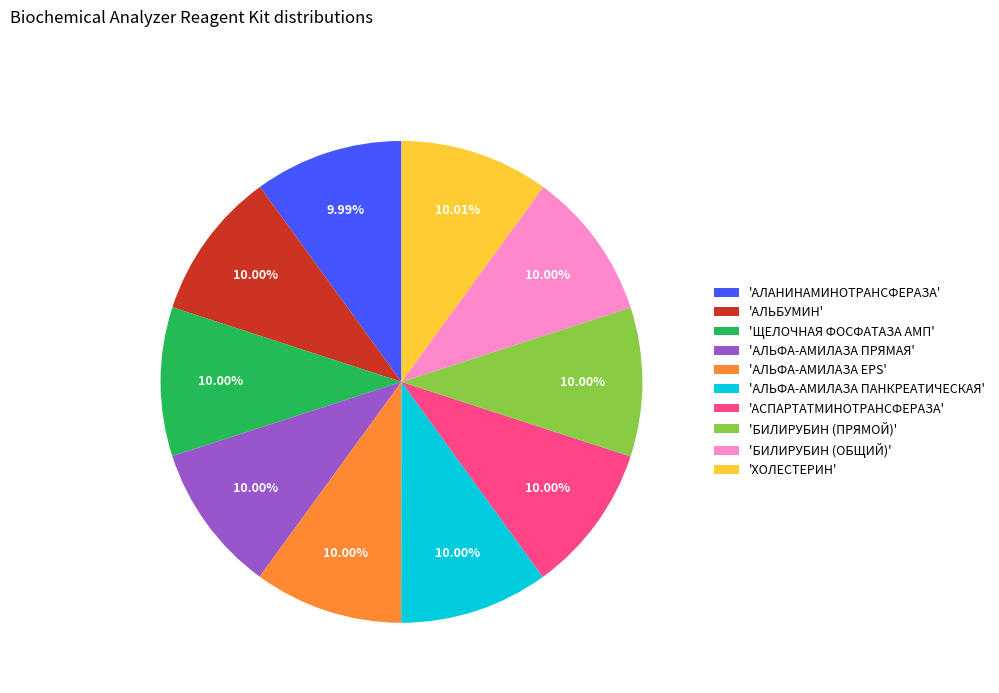

Is 'ЩЕЛОЧНАЯ ФОСФАТАЗА АМП' the majority of the pie?

No